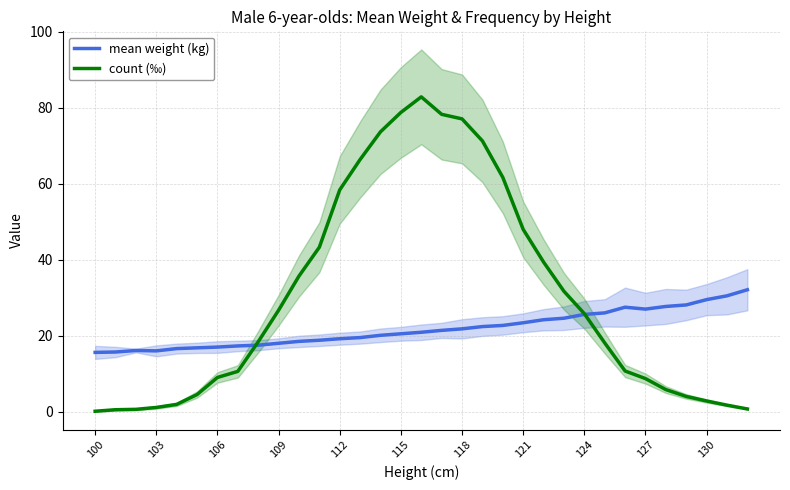

Is it true that count (‰) equals 0.1 at 100?

True